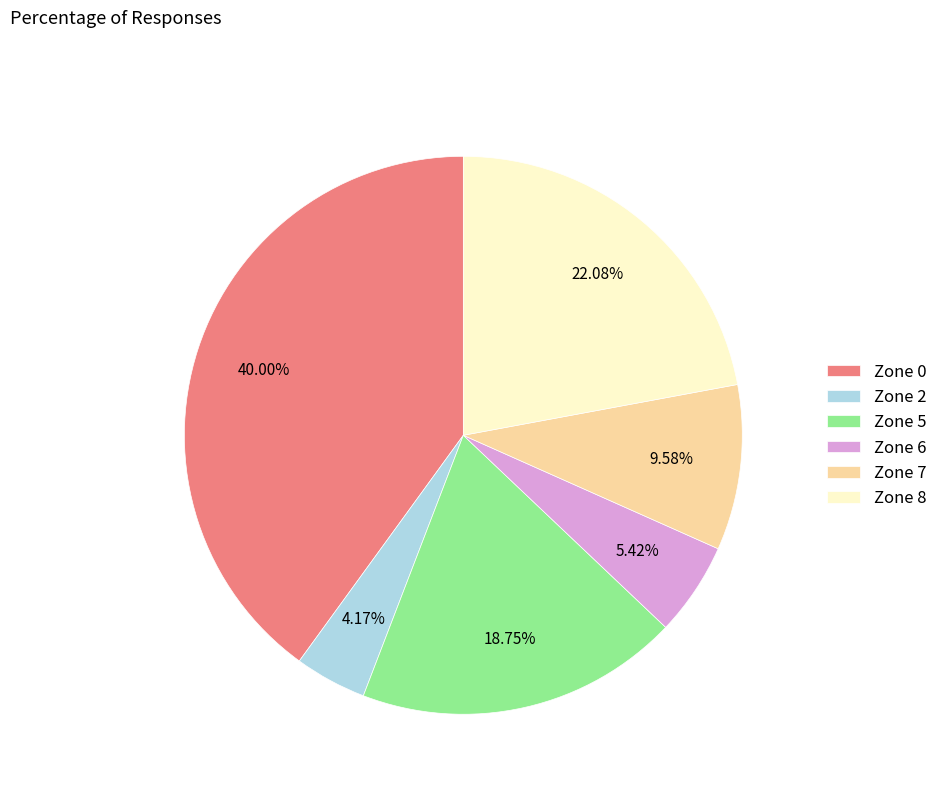

Which has a higher value, Zone 0 or Zone 6?

Zone 0